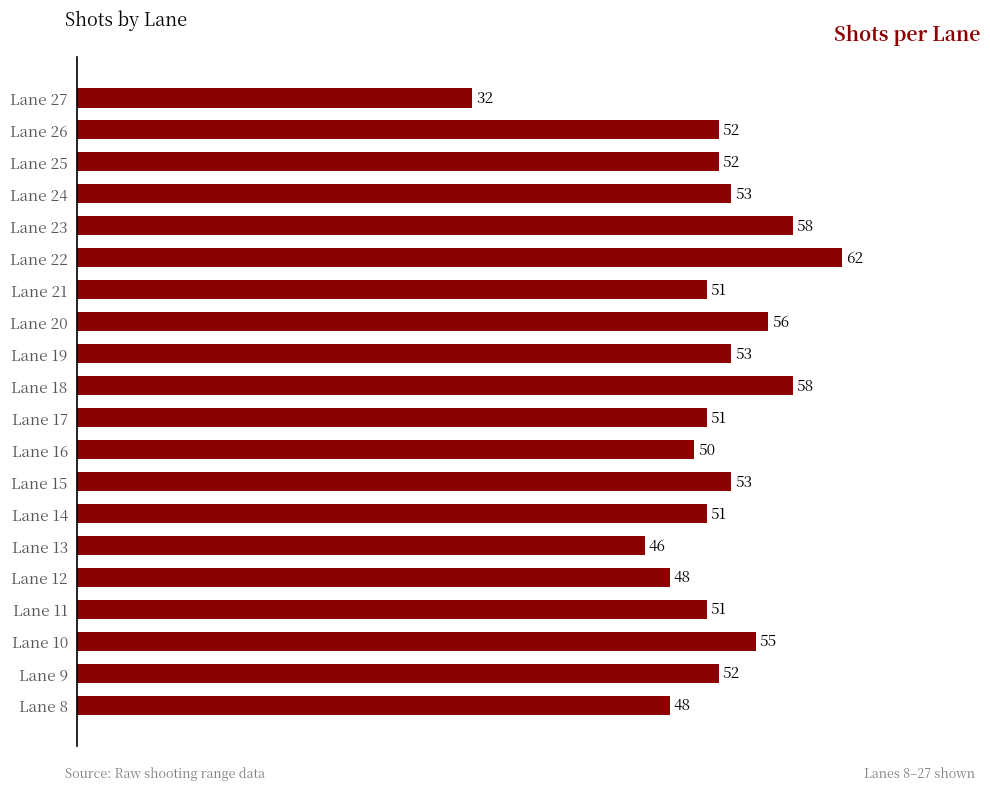

What is the value of the 19th bar from the top?

52